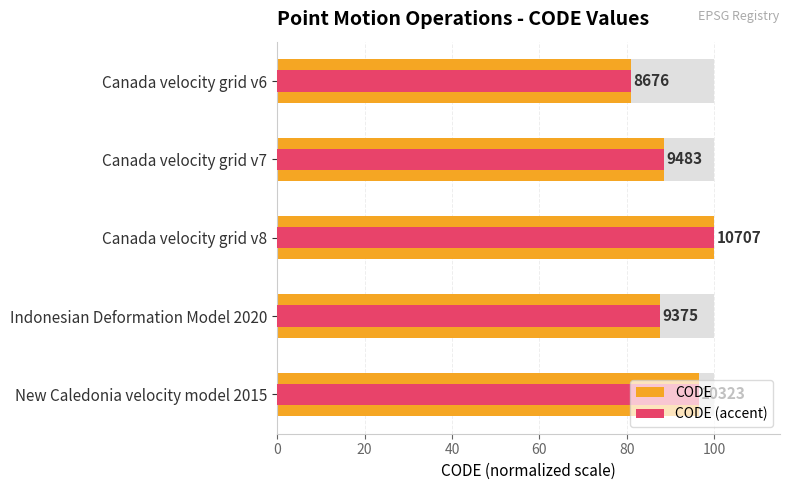

What is the highest value of the CODE series?

100.0